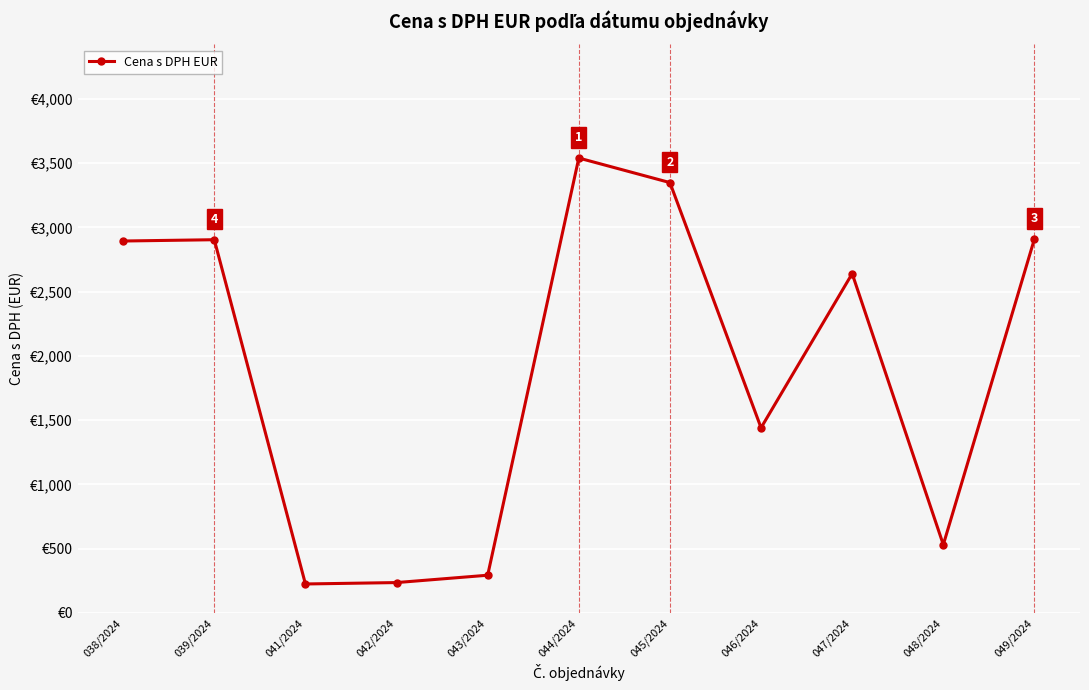

Is this an area chart (filled region under the line)?

No